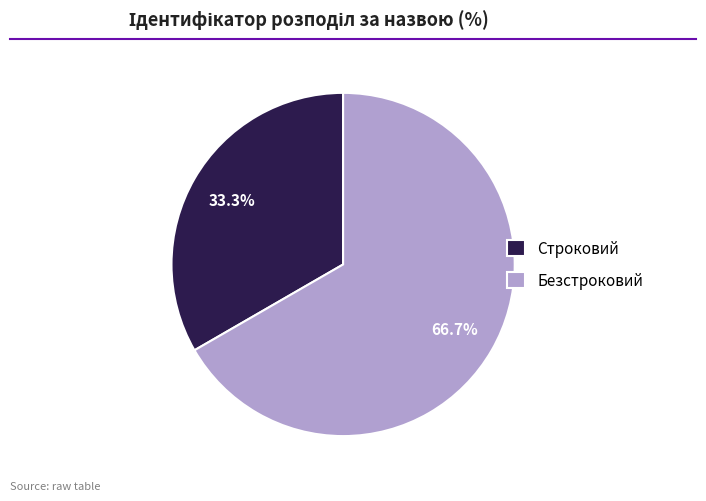

Between Безстроковий and Строковий, which is larger?

Безстроковий